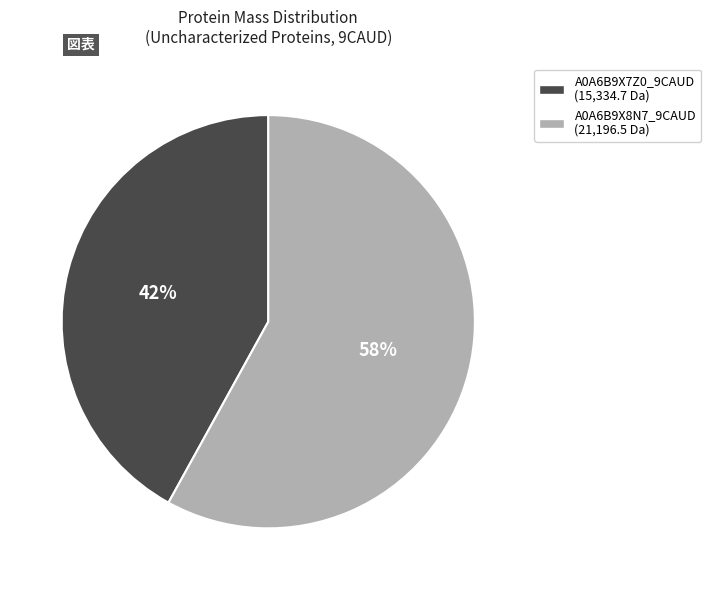

To the nearest percent, what is the difference between the largest and smallest slice percentages?

16%